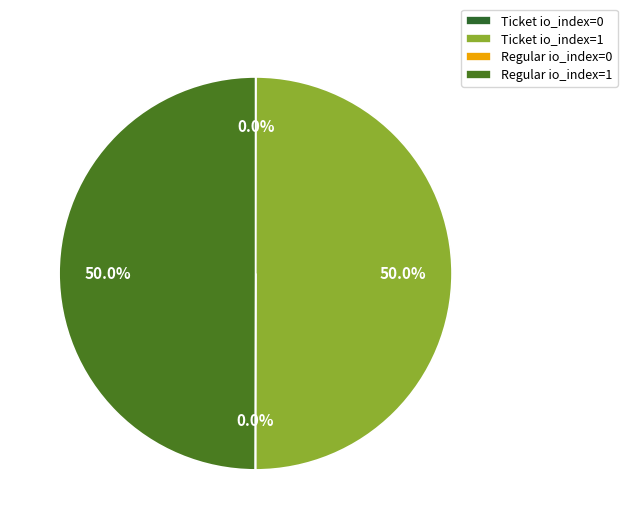

To the nearest percent, what is the difference between the largest and smallest slice percentages?

50%